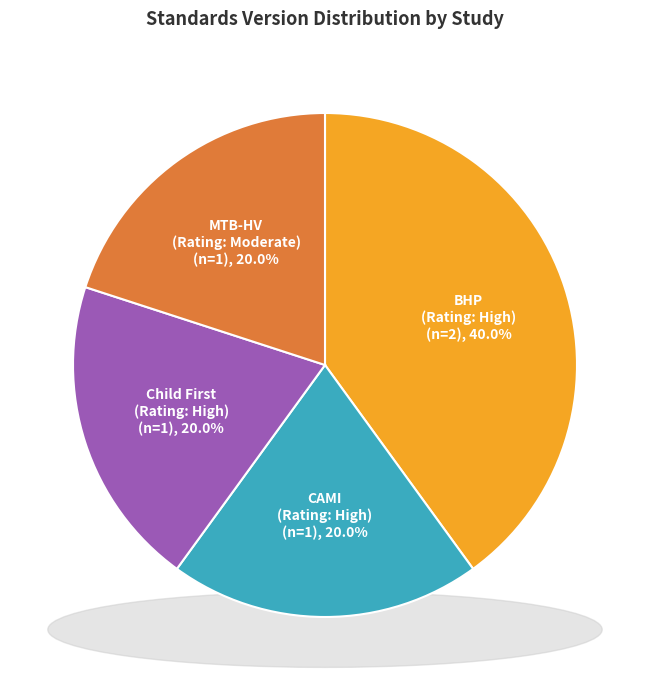

How many slices are in this pie chart?

4